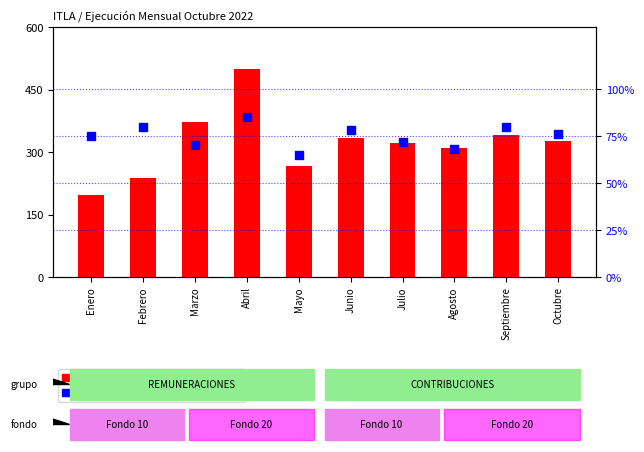

Which series has the widest spread of Y values?

count